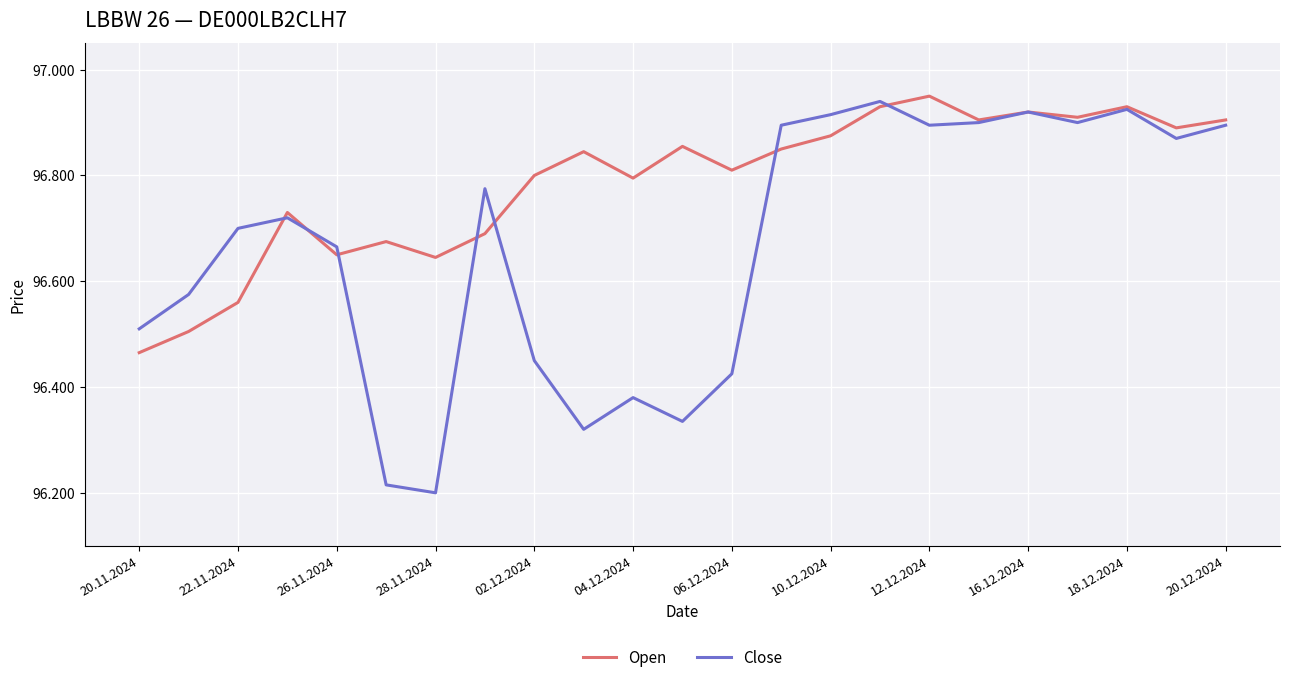

Is this an area chart (filled region under the line)?

No